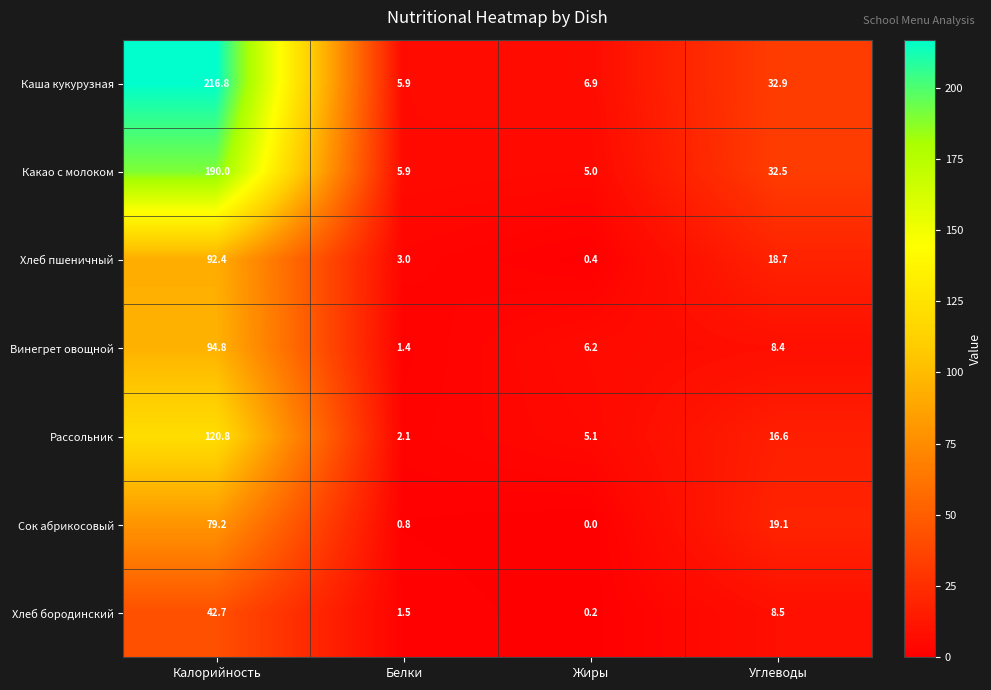

At how many categories does at least one series exceed 146?

1